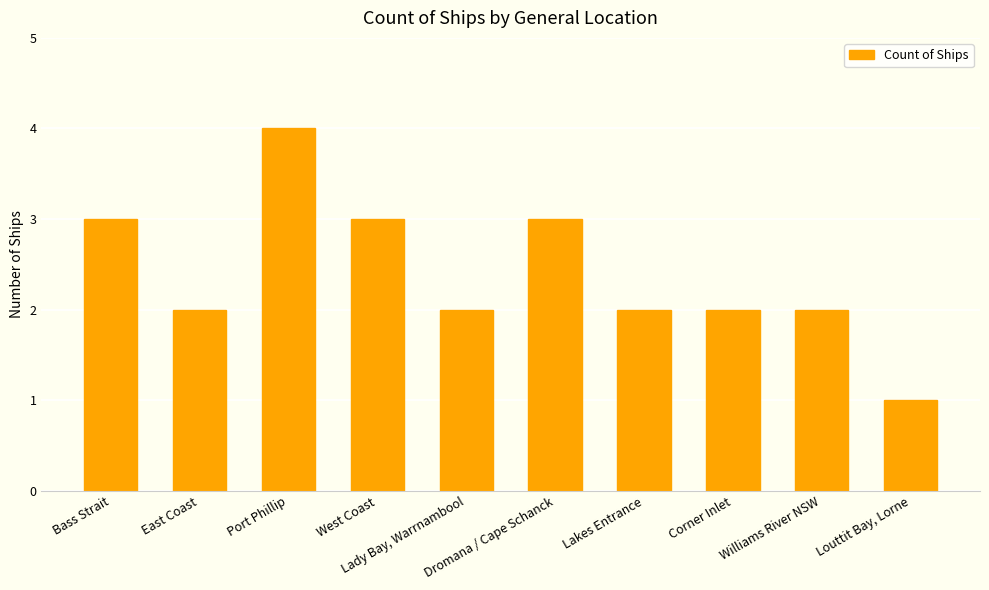

Which category has the highest value across all series?

Port Phillip